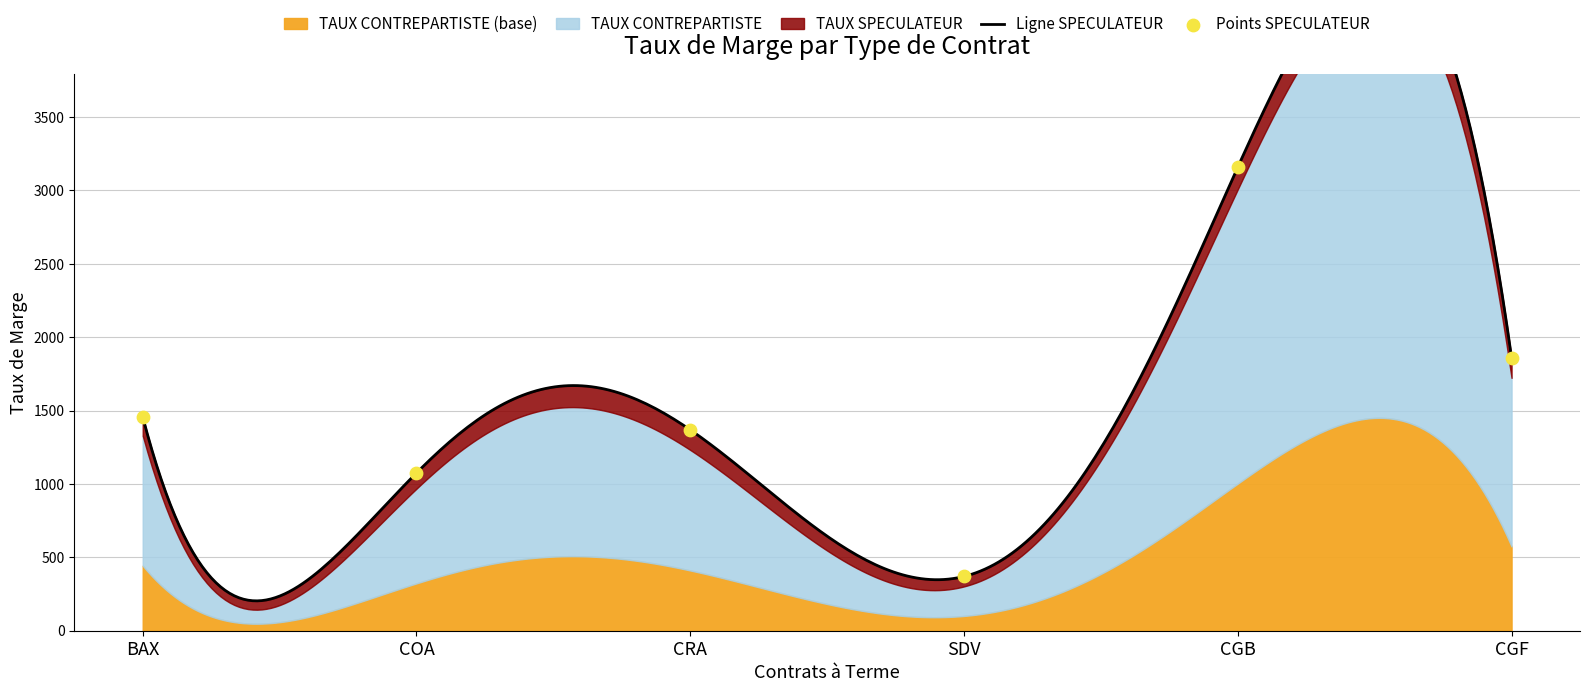

Approximately how many times larger is the value at SDV compared to CGB?

0.1